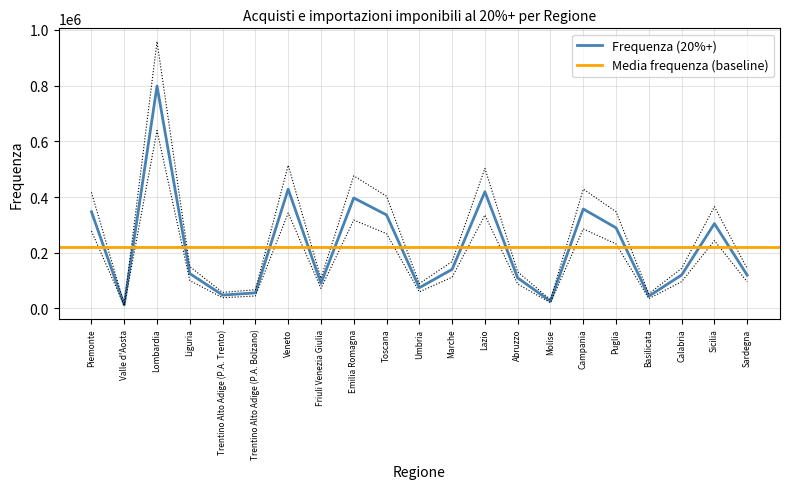

Reading left to right, extract all data points from this chart.

347225	12582	798477	125099	47964	55910	428165	90016	396644	335736	74388	140356	418950	109552	25864	357030	289349	44126	120043	304479	119308